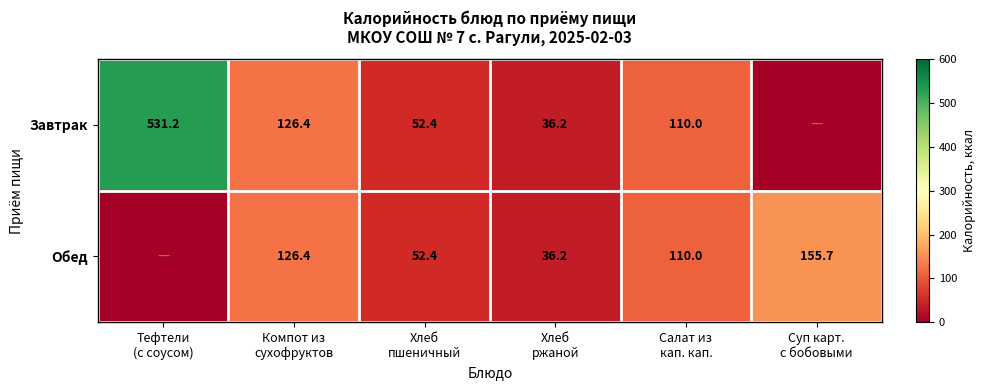

Is it true that Завтрак equals 15.9 at Хлеб пшеничный?

False